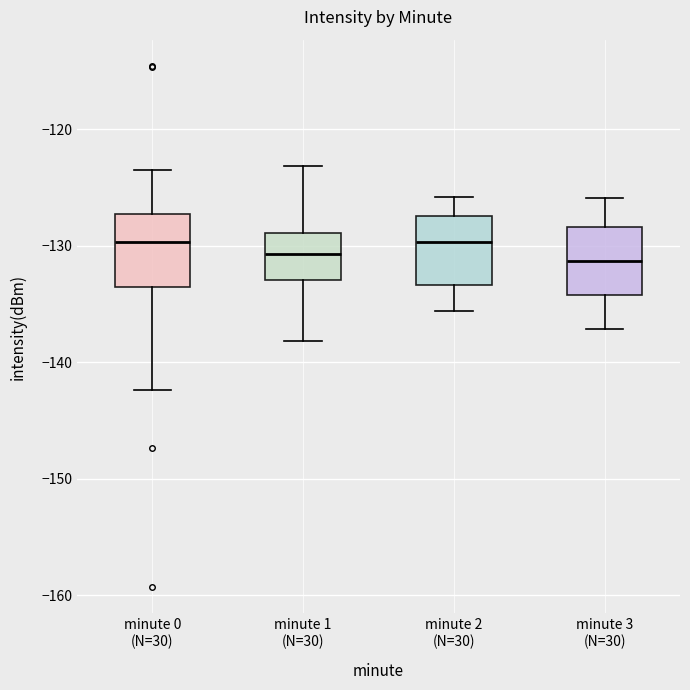

Reading left to right, read every box against the y-axis: the position of its median line, the range the box covers, and the ends of its whiskers. The values are not printed on the chart, so give them approximately, as read against the axis.

minute 0 (N=30): median -130, box -134 to -127, whiskers -142 to -124
minute 1 (N=30): median -131, box -133 to -129, whiskers -138 to -123
minute 2 (N=30): median -130, box -133 to -127, whiskers -136 to -126
minute 3 (N=30): median -131, box -134 to -128, whiskers -137 to -126